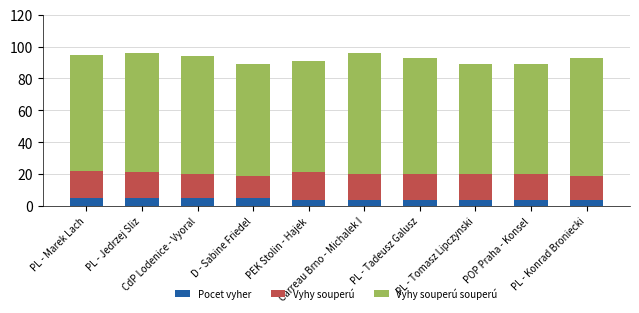

What is the maximum value for Pocet vyher?

5